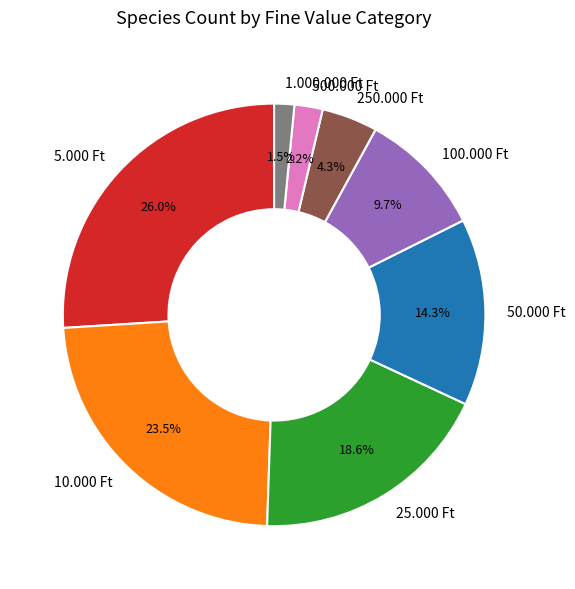

To the nearest percent, what is the average slice percentage?

12%